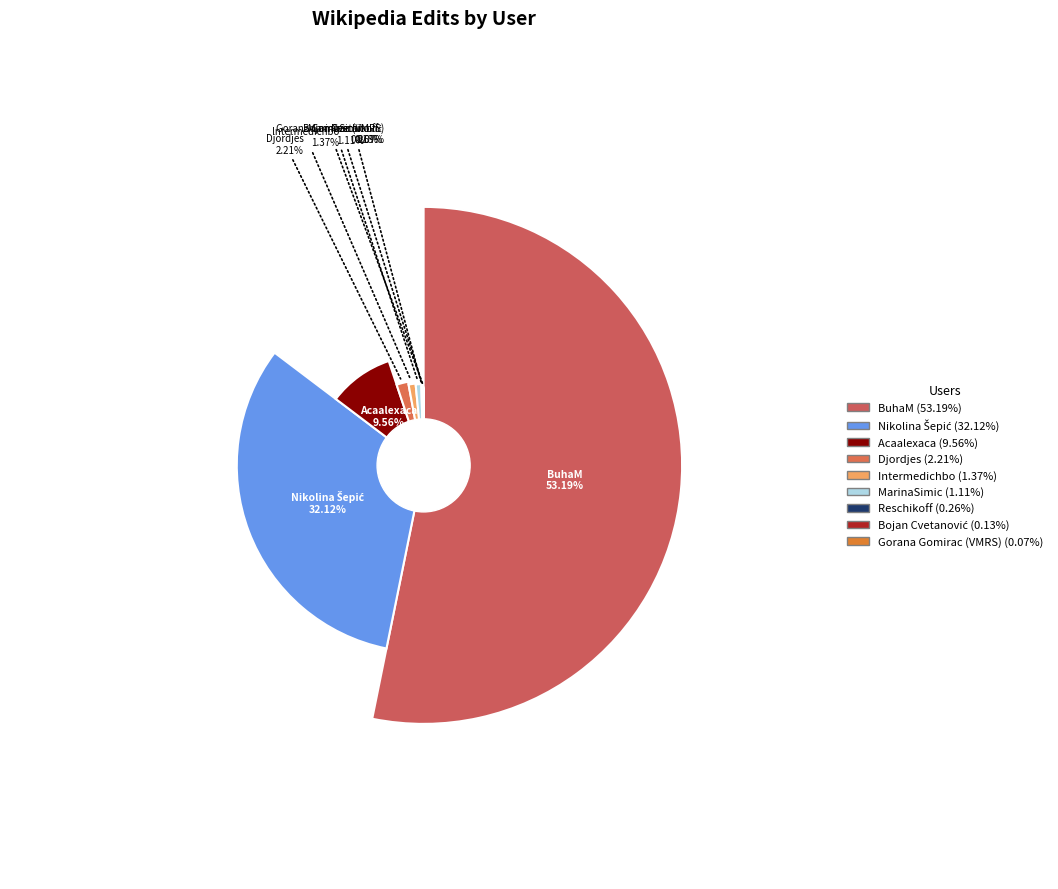

Which slice is the smallest?

Gorana Gomirac (VMRS)